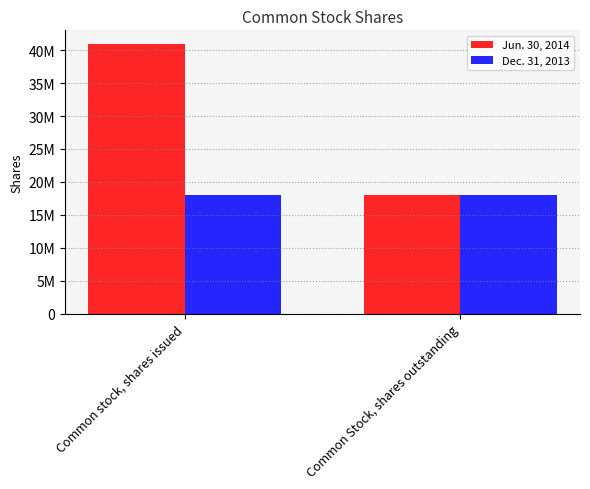

Which series has the largest total across all categories?

Jun. 30, 2014